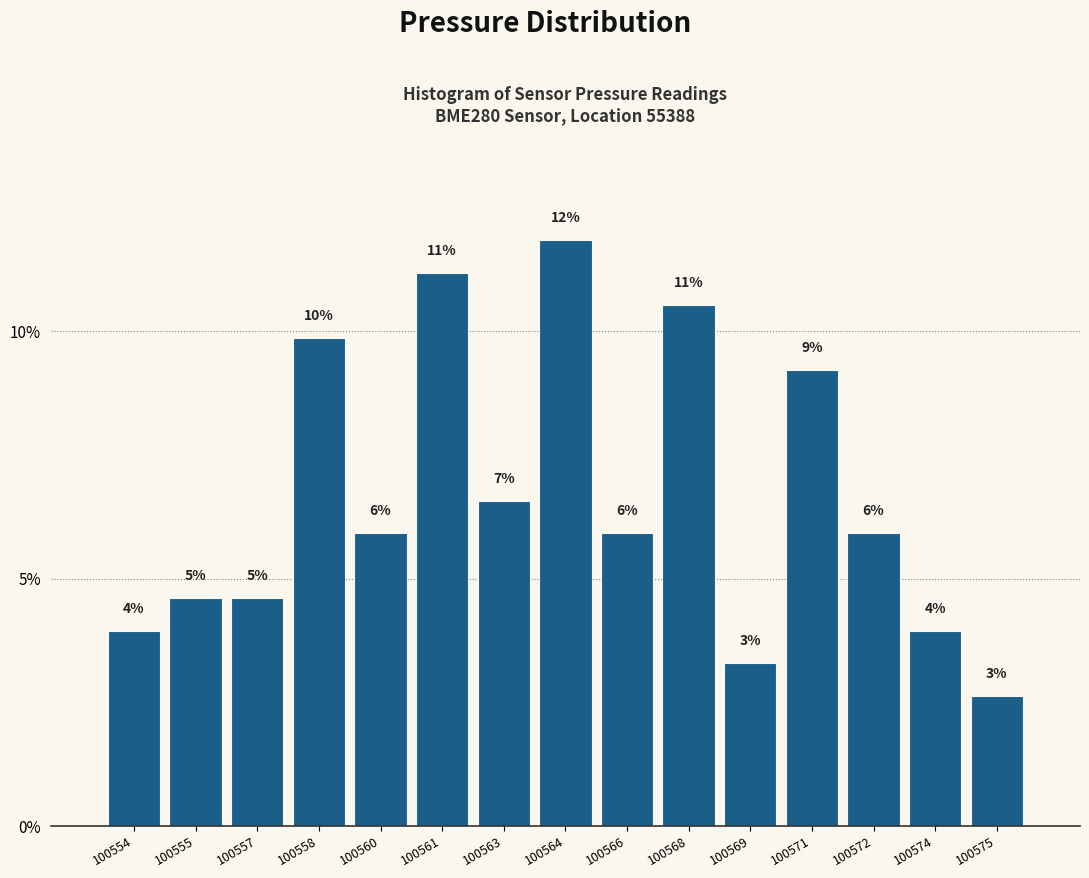

Are the bars horizontal?

No